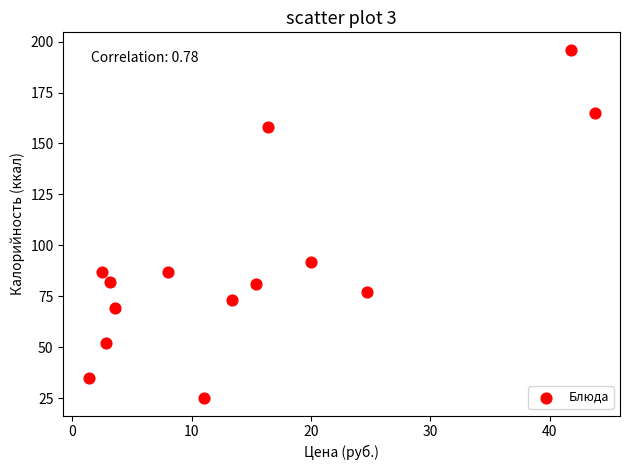

What is the range of Y values (max minus min)?

171